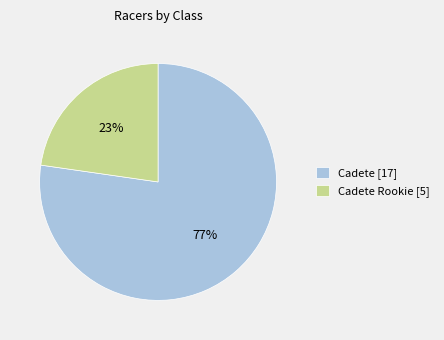

Which has a higher value, Cadete Rookie [5] or Cadete [17]?

Cadete [17]